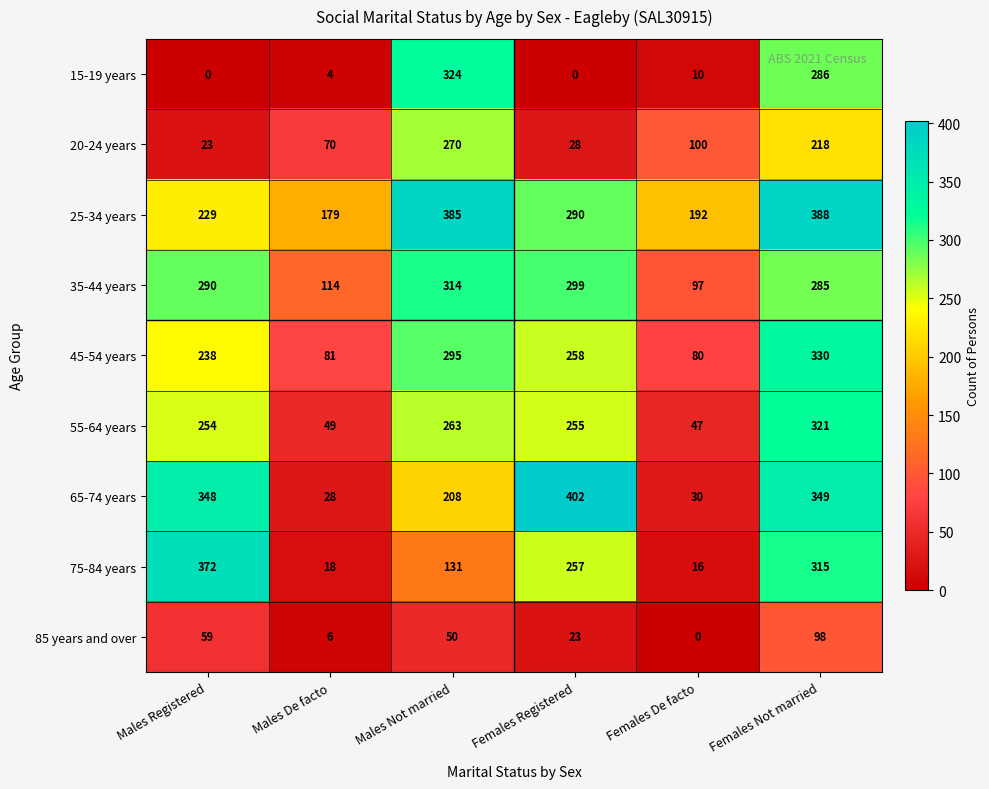

What value does the 65-74 years series have at Males Not married, to the nearest 5?

210